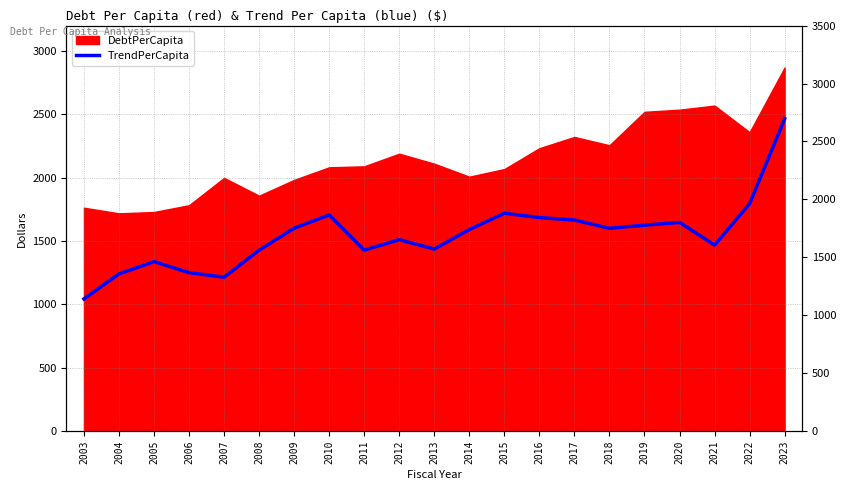

At which label is the value closest to 1754?

2015